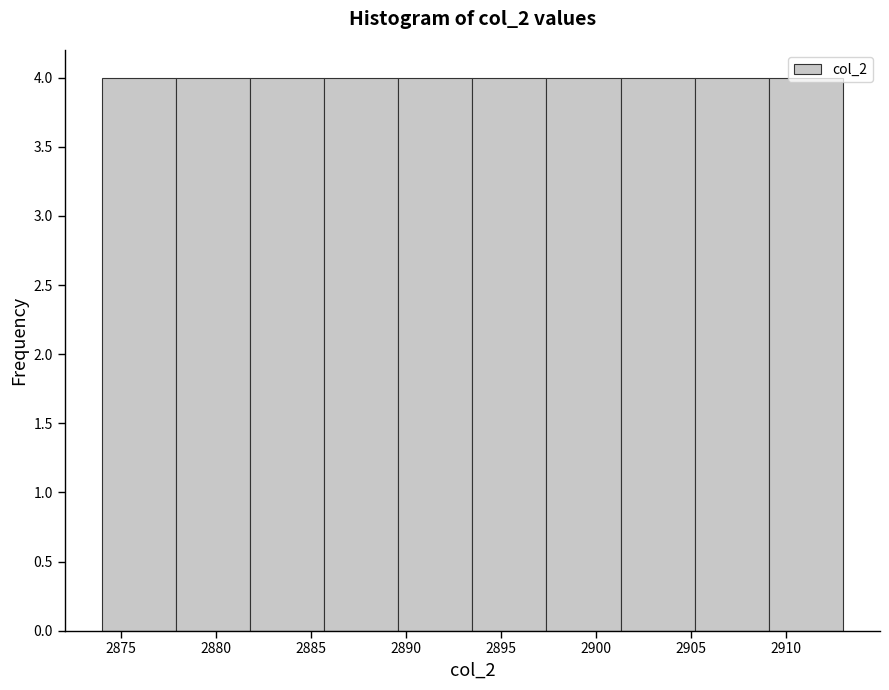

How tall is the bar that spans 2897.4 to 2901.3 on the x-axis? Neither the bar edges nor the heights are printed on the chart, so give them approximately, as read against the axes.

4